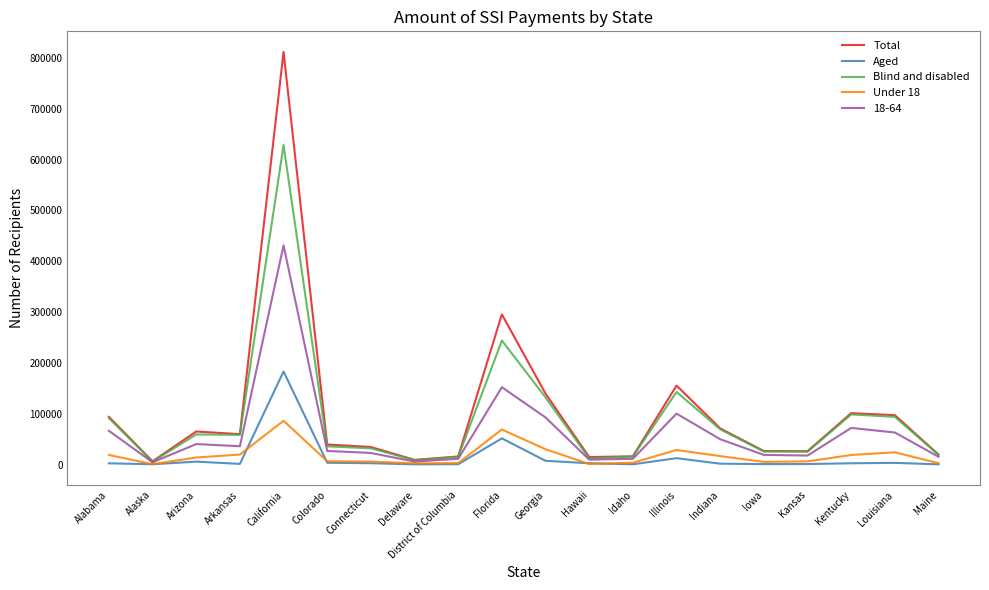

The value of Blind and disabled at Arkansas is 58492. True or false?

True